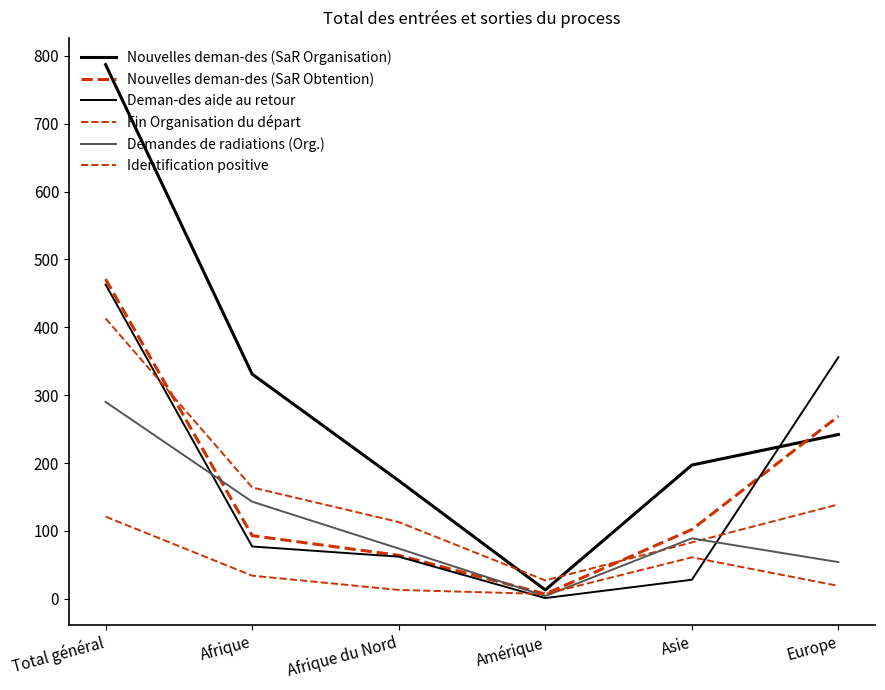

At which category does Nouvelles deman-des (SaR Obtention) reach its first local valley?

Amérique